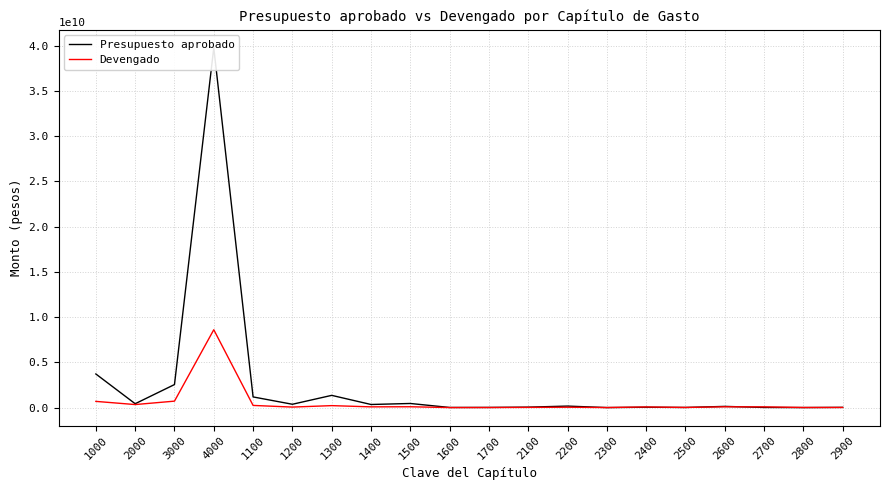

Where is the first local minimum for Presupuesto aprobado?

2000